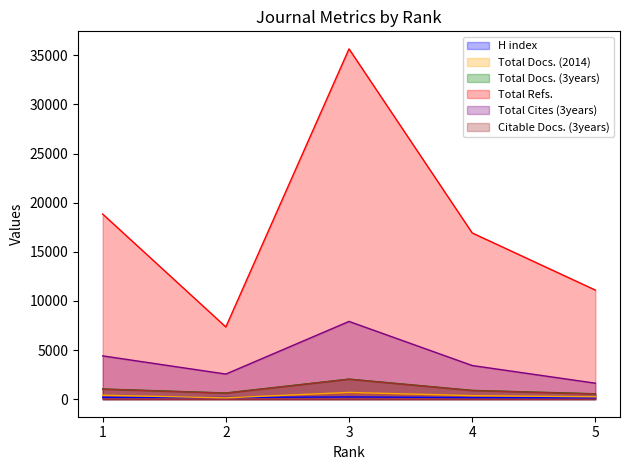

Which label corresponds to the smallest value in the chart?

2